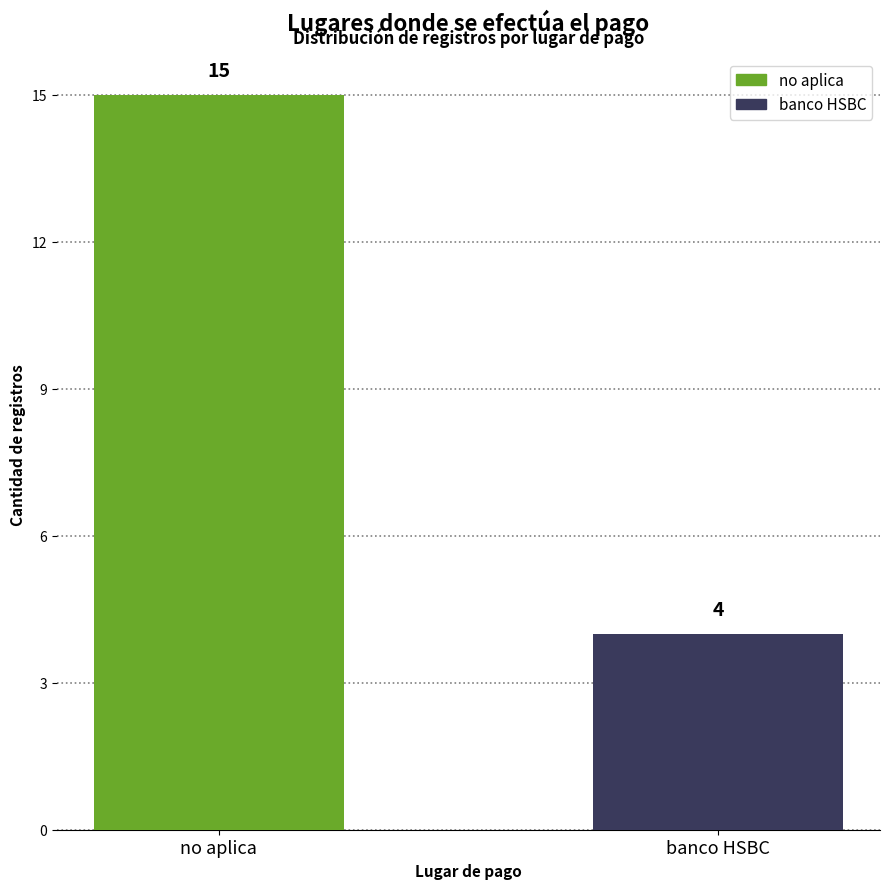

What is the ratio of the value at banco HSBC to the value at no aplica?

0.3